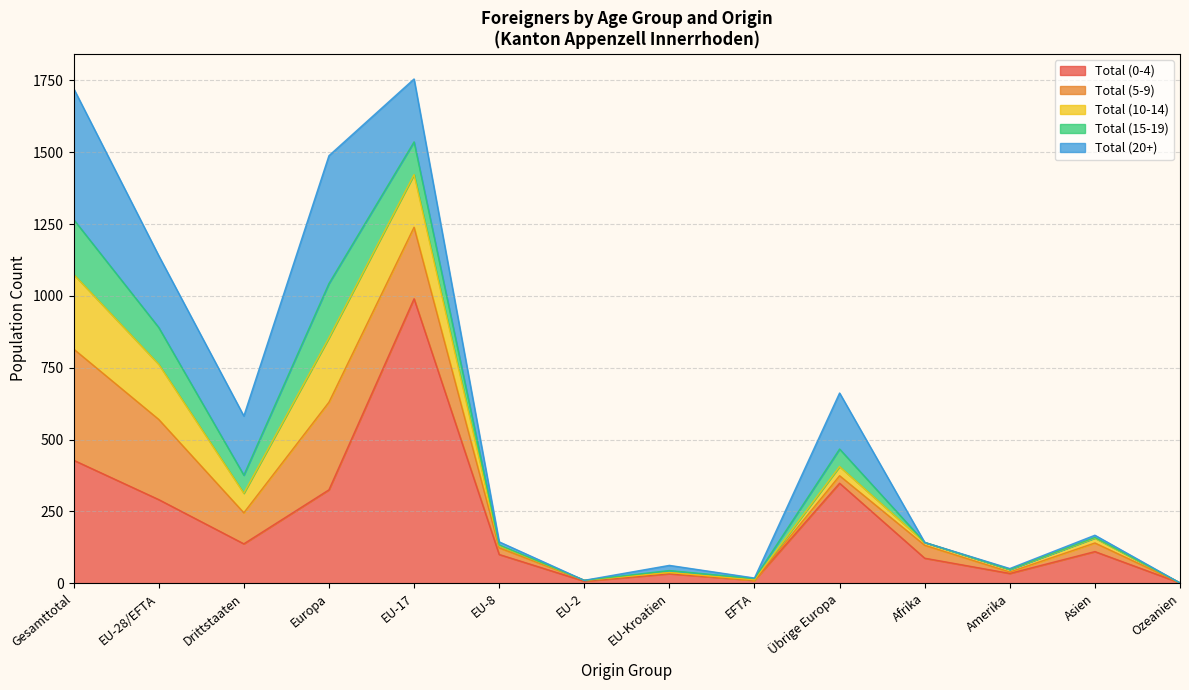

Which category has the lowest value in the Total (20+) series?

EU-2